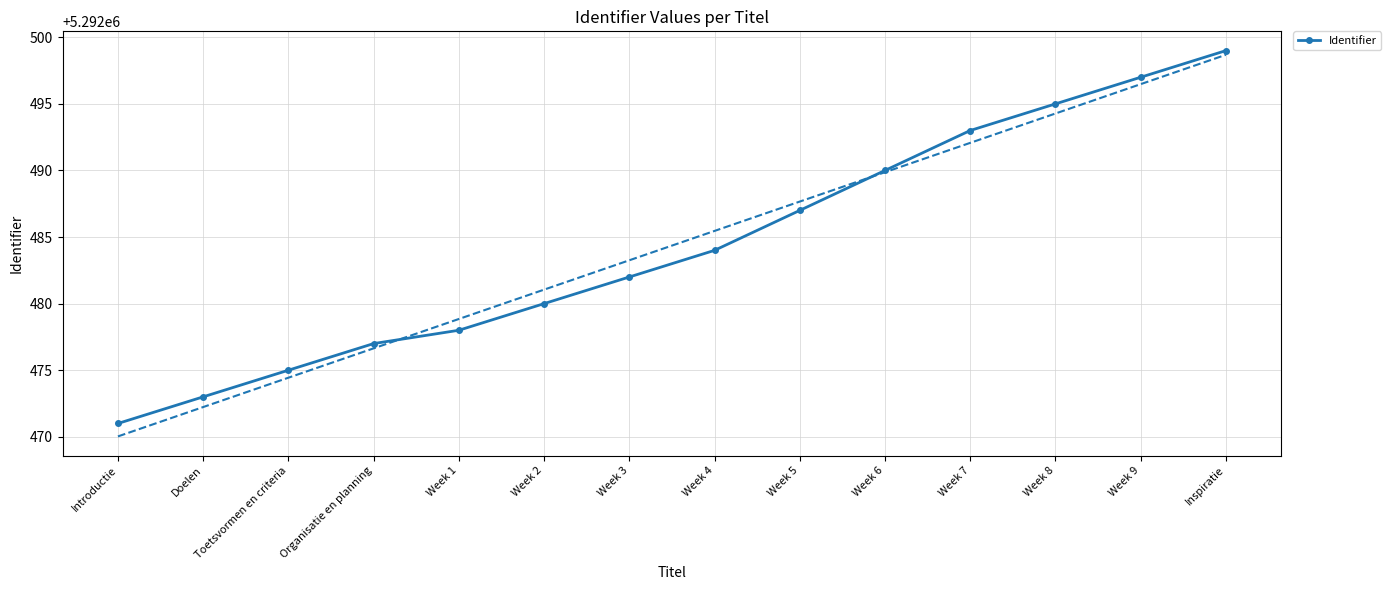

Count the number of data series in this chart.

1